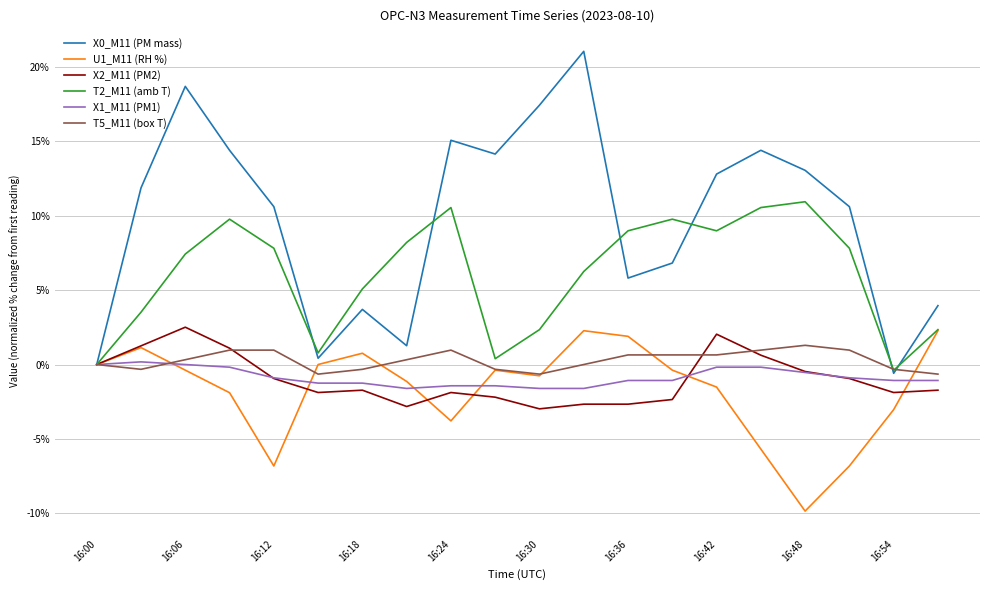

Which series has the largest total across all categories?

X0_M11 (PM mass)